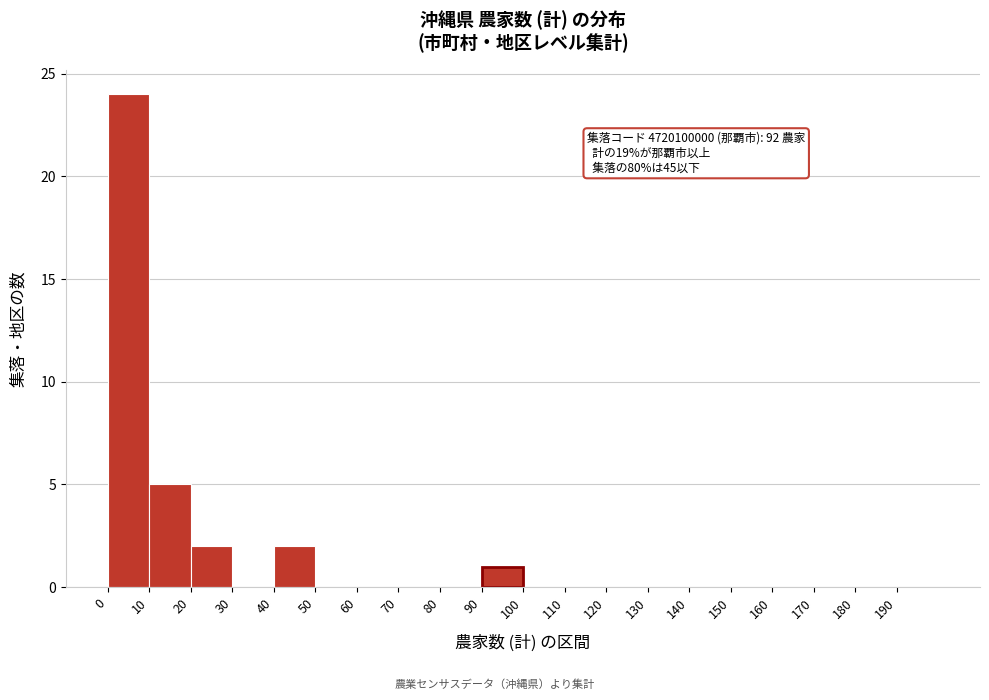

Over which range of the x-axis is the bar tallest?

0 to 10